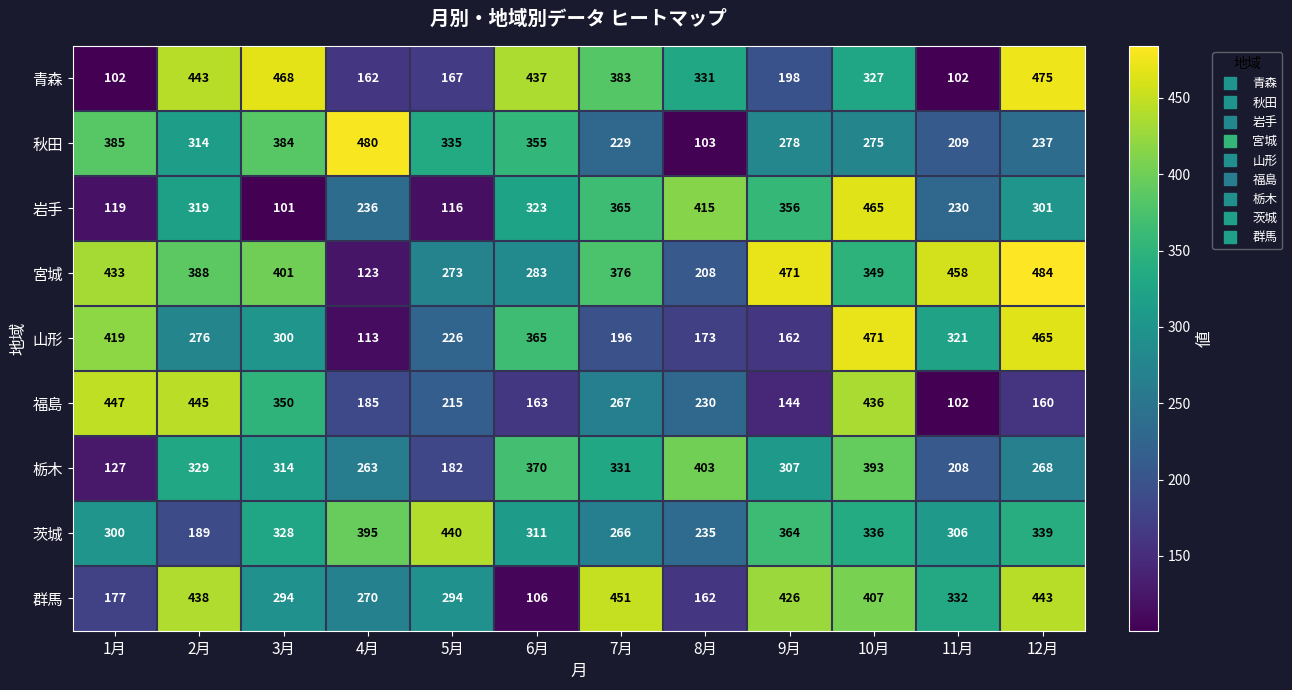

Is the value of 茨城 at 11月 greater than the value of 山形 at 9月?

Yes